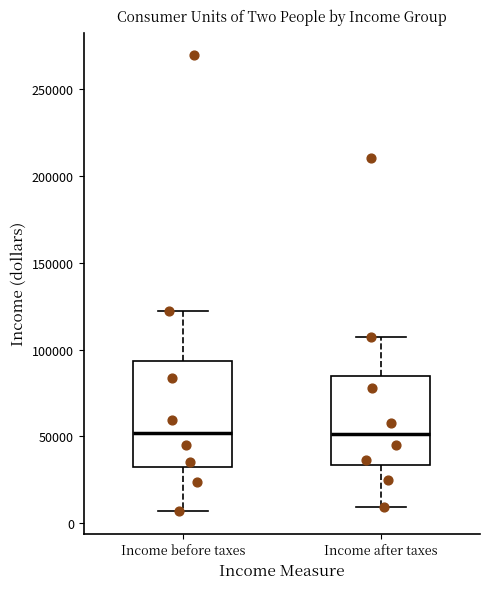

Reading left to right, read every box against the y-axis: the position of its median line, the range the box covers, and the ends of its whiskers. The values are not printed on the chart, so give them approximately, as read against the axis.

Income before taxes: median 50000, box 30000 to 95000, whiskers 5000 to 120000
Income after taxes: median 50000, box 35000 to 85000, whiskers 10000 to 105000